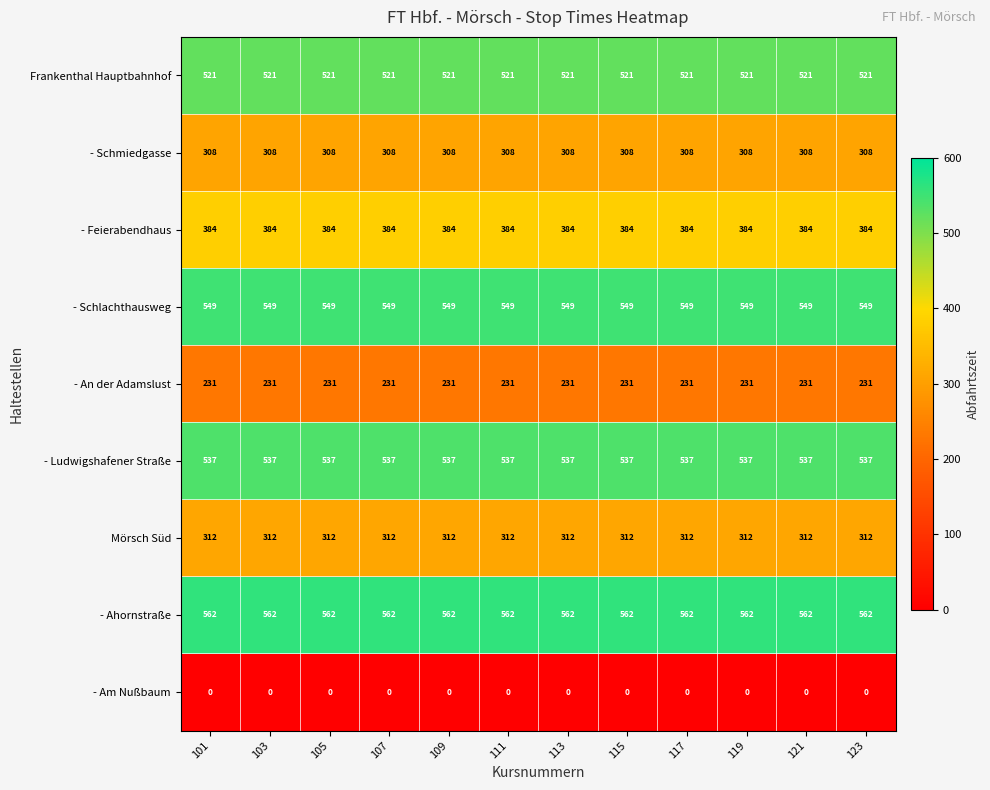

What is the maximum value for - Ahornstraße?

562